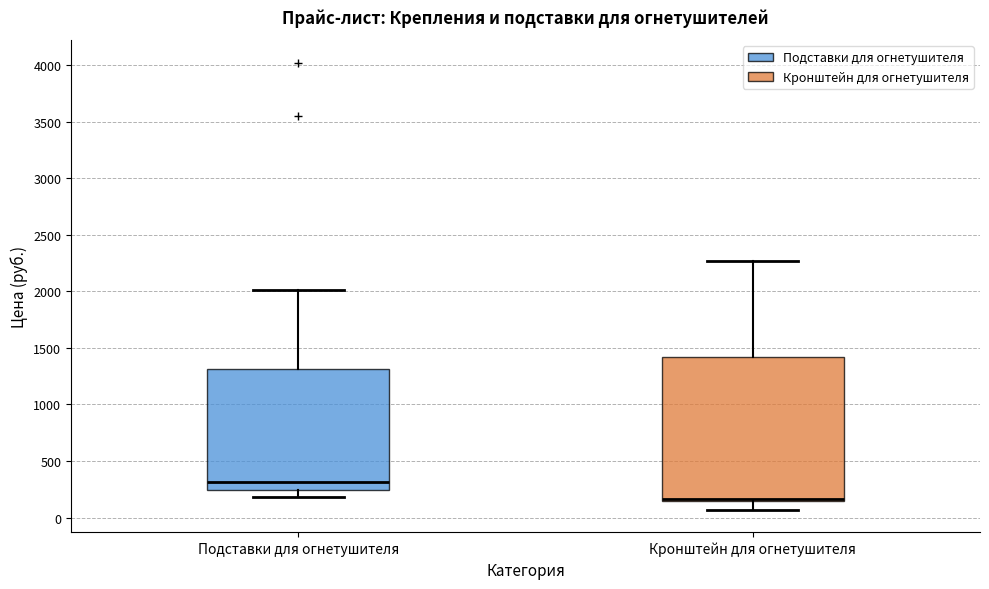

Reading left to right, read every box against the y-axis: the position of its median line, the range the box covers, and the ends of its whiskers. The values are not printed on the chart, so give them approximately, as read against the axis.

Подставки для огнетушителя: median 300, box 250 to 1300, whiskers 200 to 2000
Кронштейн для огнетушителя: median 150 (just above the box's lower edge), box 150 to 1400, whiskers 50 to 2250